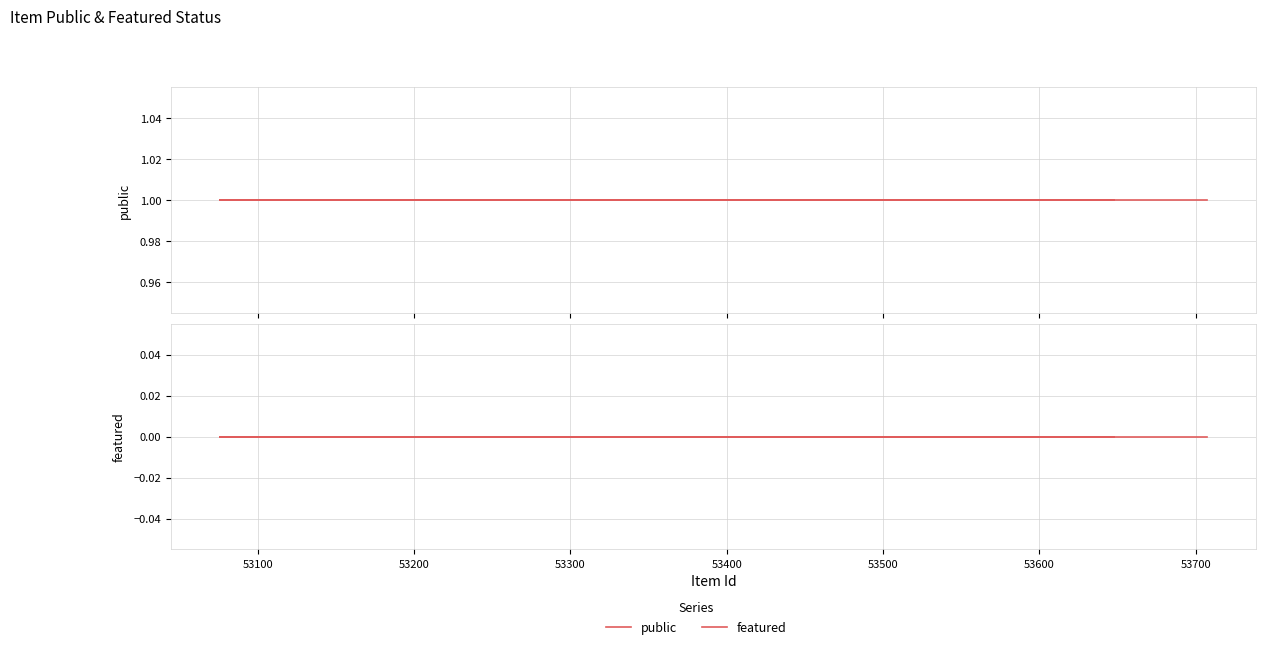

Reading left to right, list all the values displayed in this chart.

public: 1	1	1
featured: 0	0	0